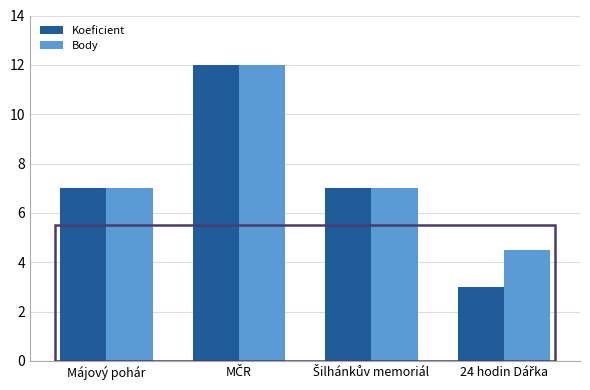

What is the lowest value of the Koeficient series?

3.0